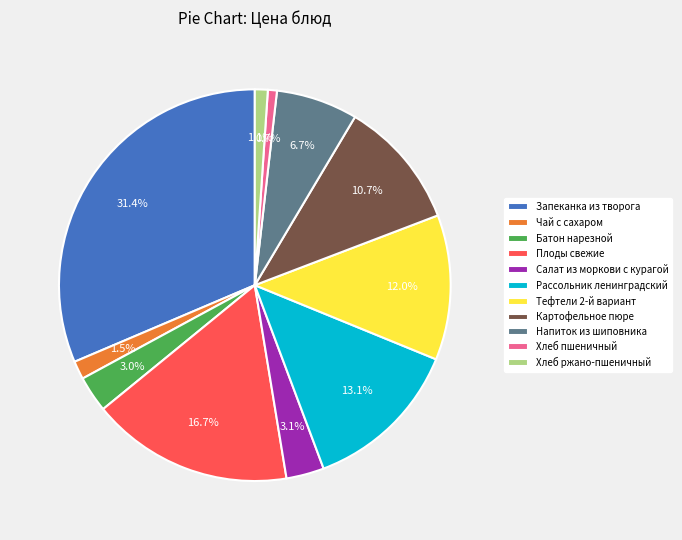

To the nearest percent, what percentage of the pie is Хлеб ржано-пшеничный?

1%